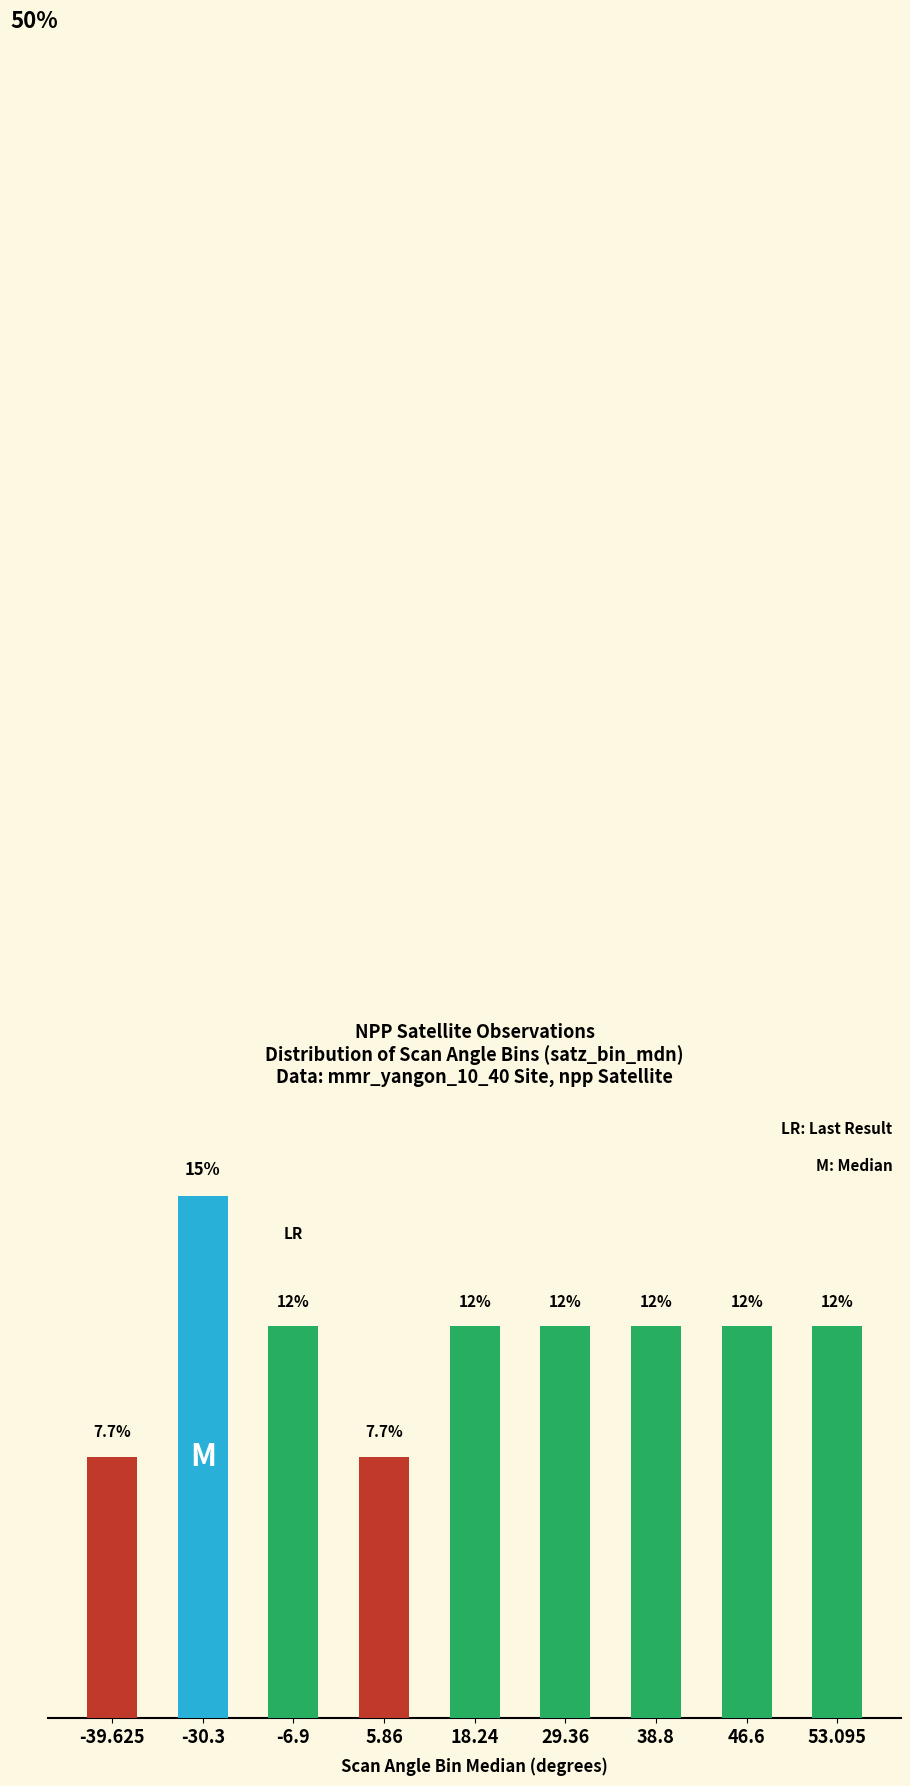

What is the label of the 2nd bar from the left?

-30.3